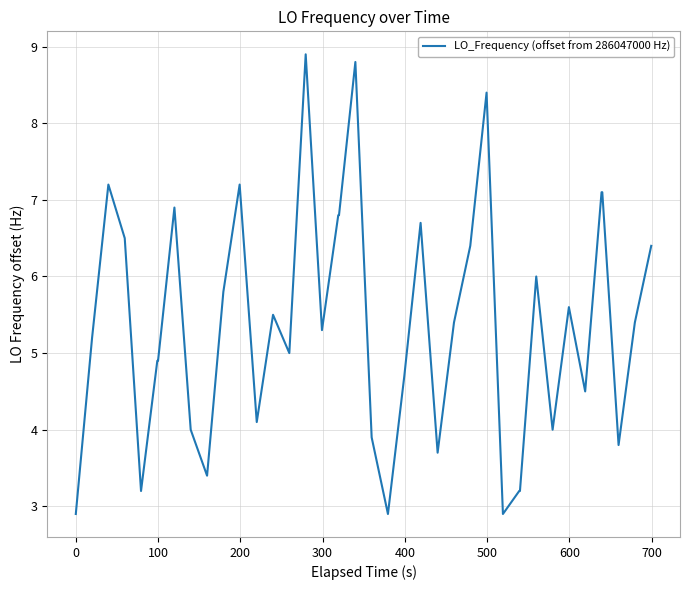

What is the maximum value shown in the chart?

8.9